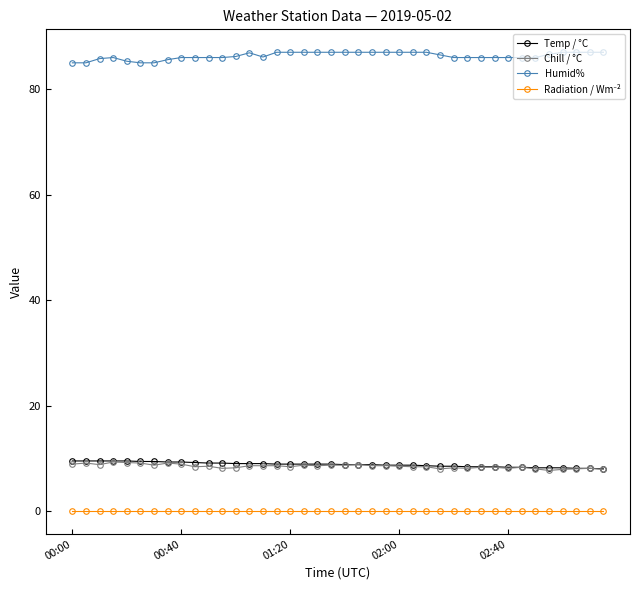

What is the value of the Temp / °C point at the 26th from the left?

8.7